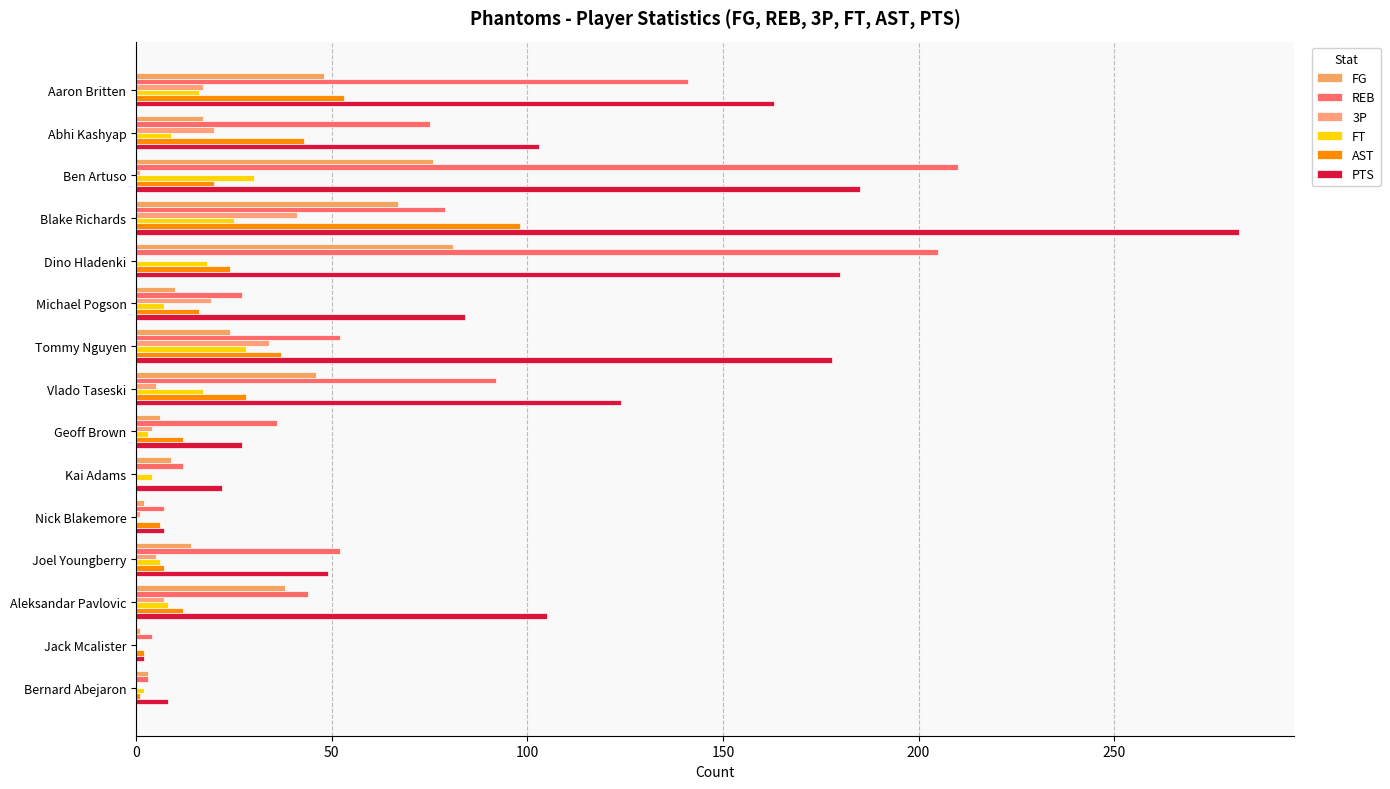

Count the number of data series in this chart.

6